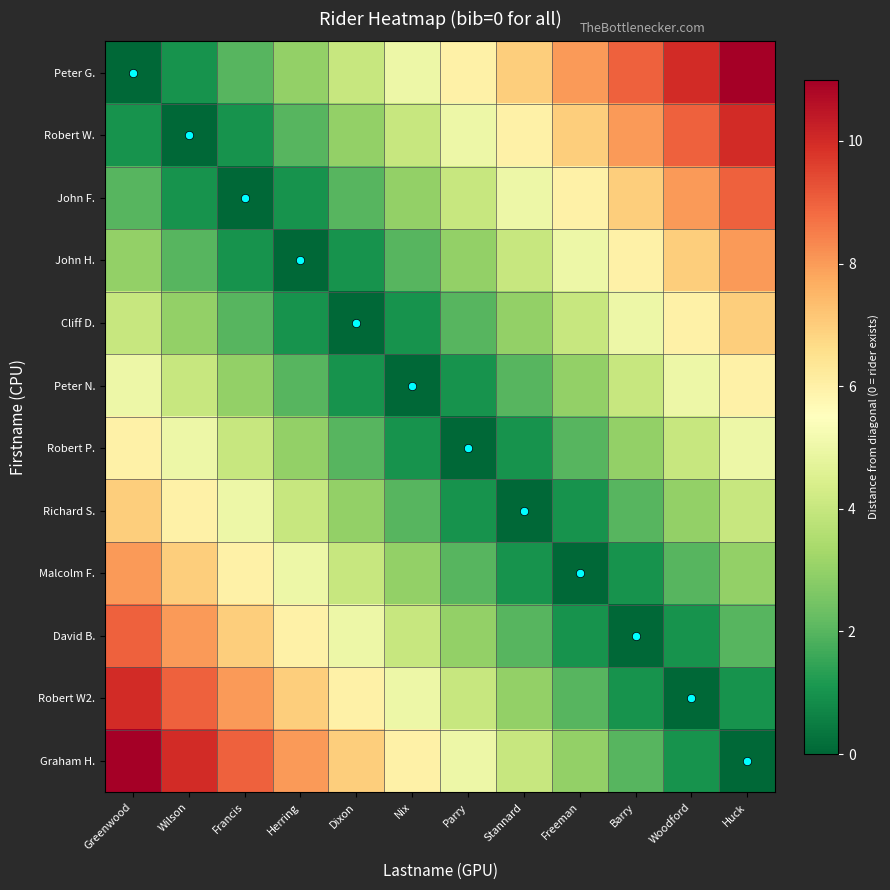

Reading right to left, transcribe all the data shown in this chart.

Peter G.: Huck=11	Woodford=10	Barry=9	Freeman=8	Stannard=7	Parry=6	Nix=5	Dixon=4	Herring=3	Francis=2	Wilson=1	Greenwood=0
Robert W.: Huck=10	Woodford=9	Barry=8	Freeman=7	Stannard=6	Parry=5	Nix=4	Dixon=3	Herring=2	Francis=1	Wilson=0	Greenwood=1
John F.: Huck=9	Woodford=8	Barry=7	Freeman=6	Stannard=5	Parry=4	Nix=3	Dixon=2	Herring=1	Francis=0	Wilson=1	Greenwood=2
John H.: Huck=8	Woodford=7	Barry=6	Freeman=5	Stannard=4	Parry=3	Nix=2	Dixon=1	Herring=0	Francis=1	Wilson=2	Greenwood=3
Cliff D.: Huck=7	Woodford=6	Barry=5	Freeman=4	Stannard=3	Parry=2	Nix=1	Dixon=0	Herring=1	Francis=2	Wilson=3	Greenwood=4
Peter N.: Huck=6	Woodford=5	Barry=4	Freeman=3	Stannard=2	Parry=1	Nix=0	Dixon=1	Herring=2	Francis=3	Wilson=4	Greenwood=5
Robert P.: Huck=5	Woodford=4	Barry=3	Freeman=2	Stannard=1	Parry=0	Nix=1	Dixon=2	Herring=3	Francis=4	Wilson=5	Greenwood=6
Richard S.: Huck=4	Woodford=3	Barry=2	Freeman=1	Stannard=0	Parry=1	Nix=2	Dixon=3	Herring=4	Francis=5	Wilson=6	Greenwood=7
Malcolm F.: Huck=3	Woodford=2	Barry=1	Freeman=0	Stannard=1	Parry=2	Nix=3	Dixon=4	Herring=5	Francis=6	Wilson=7	Greenwood=8
David B.: Huck=2	Woodford=1	Barry=0	Freeman=1	Stannard=2	Parry=3	Nix=4	Dixon=5	Herring=6	Francis=7	Wilson=8	Greenwood=9
Robert W2.: Huck=1	Woodford=0	Barry=1	Freeman=2	Stannard=3	Parry=4	Nix=5	Dixon=6	Herring=7	Francis=8	Wilson=9	Greenwood=10
Graham H.: Huck=0	Woodford=1	Barry=2	Freeman=3	Stannard=4	Parry=5	Nix=6	Dixon=7	Herring=8	Francis=9	Wilson=10	Greenwood=11